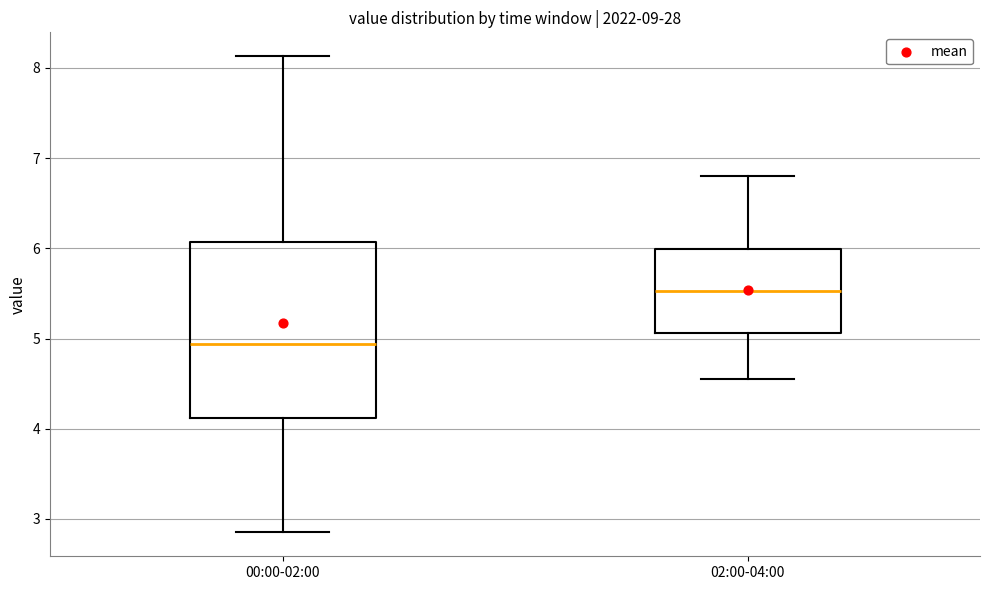

Reading left to right, read every box against the y-axis: the position of its median line, the range the box covers, and the ends of its whiskers. The values are not printed on the chart, so give them approximately, as read against the axis.

00:00-02:00: median 4.9, box 4.1 to 6.1, whiskers 2.9 to 8.1
02:00-04:00: median 5.5, box 5.1 to 6.0, whiskers 4.6 to 6.8